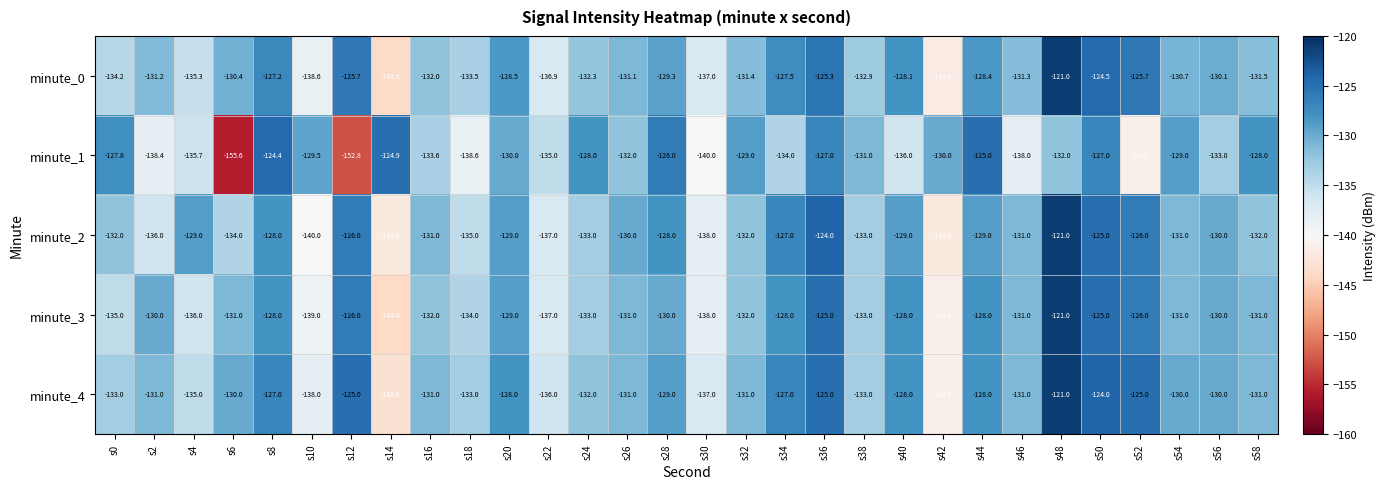

What is the approximate value of minute_0 at s20?

-128.5